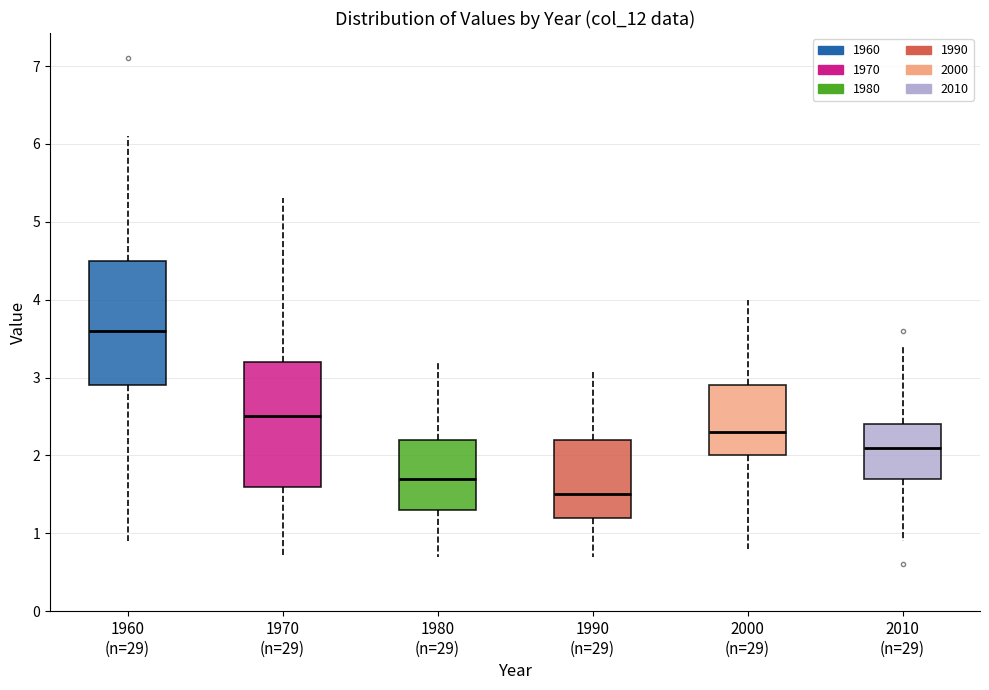

Which box has the highest median line?

1960 (n=29)